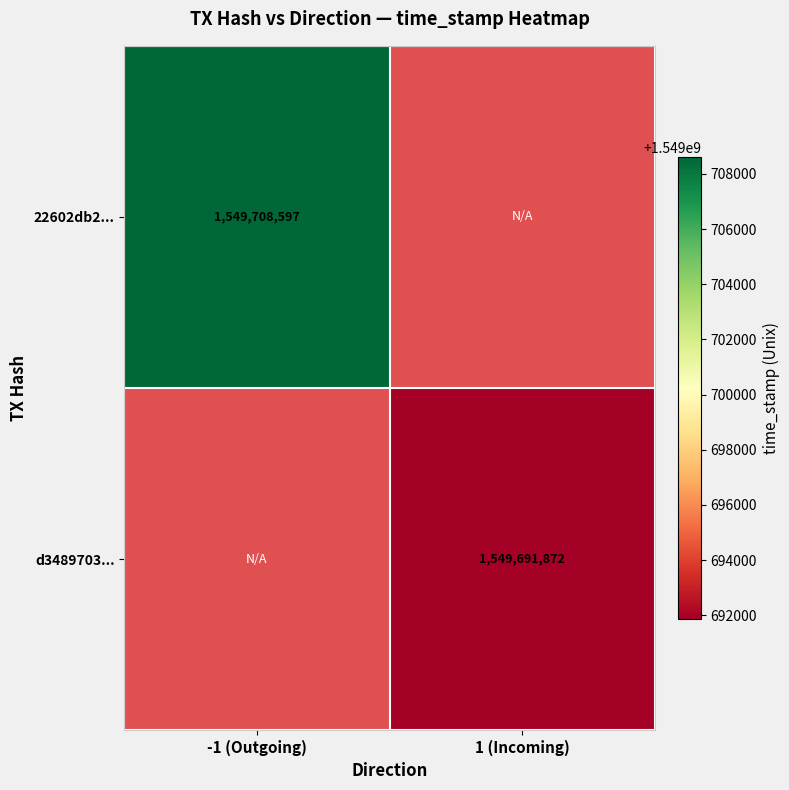

Is it true that 22602db2... equals 1549708597 at -1 (Outgoing)?

True